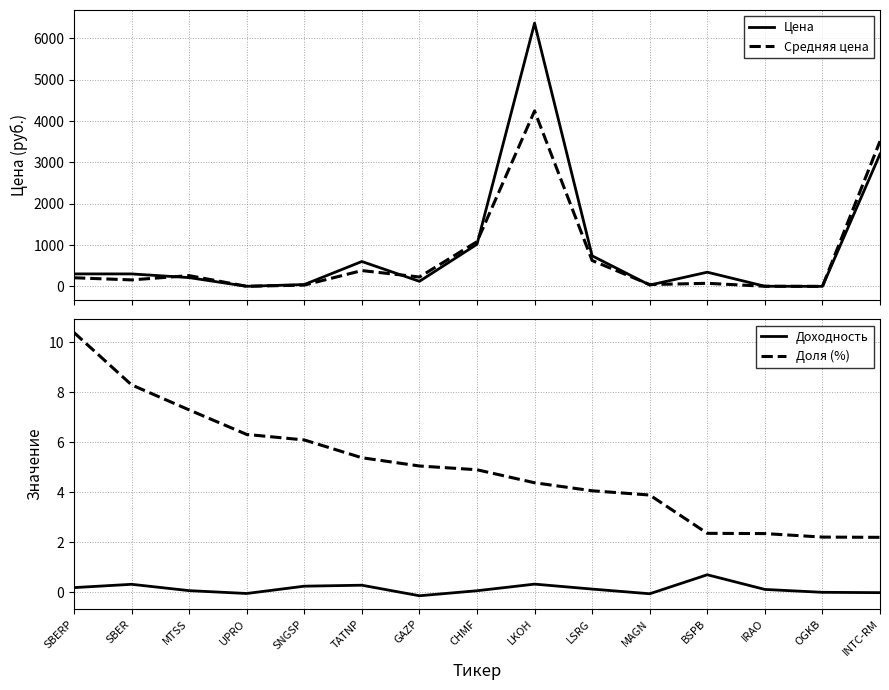

Does the chart have visible grid lines?

Yes